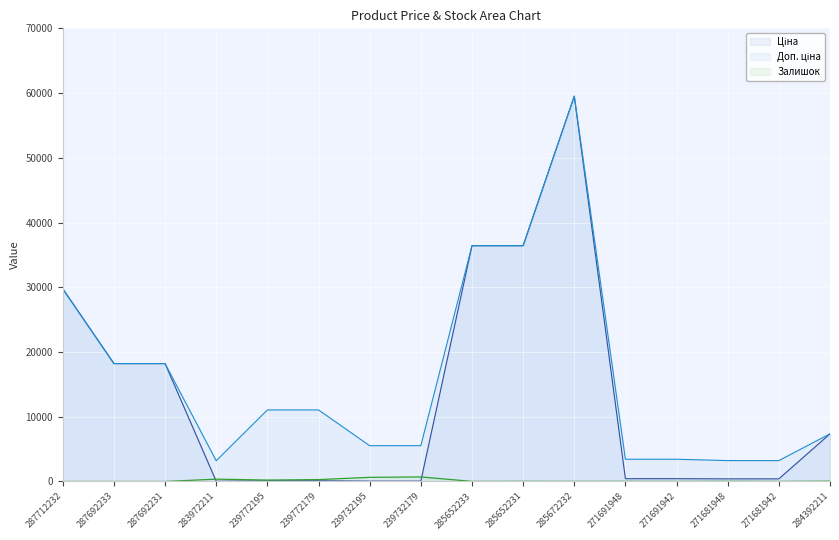

The value of Ціна at 283972211 is 44.6. True or false?

False